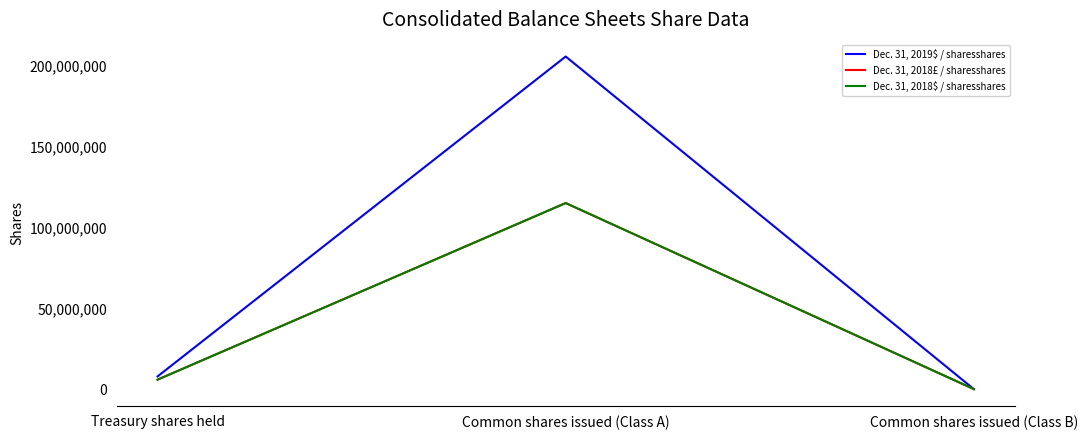

At Treasury shares held, list the series in order from smallest to largest.

Dec. 31, 2018£ / sharesshares, Dec. 31, 2018$ / sharesshares, Dec. 31, 2019$ / sharesshares